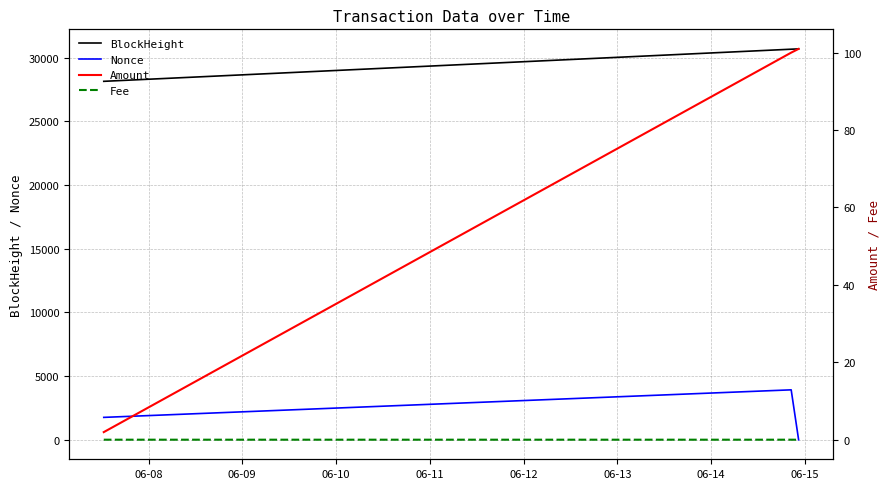

At how many categories does at least one series exceed 11182?

3